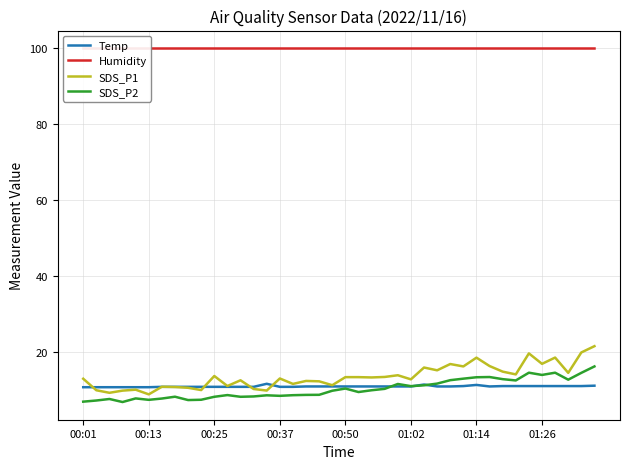

How many distinct data groups are displayed?

4